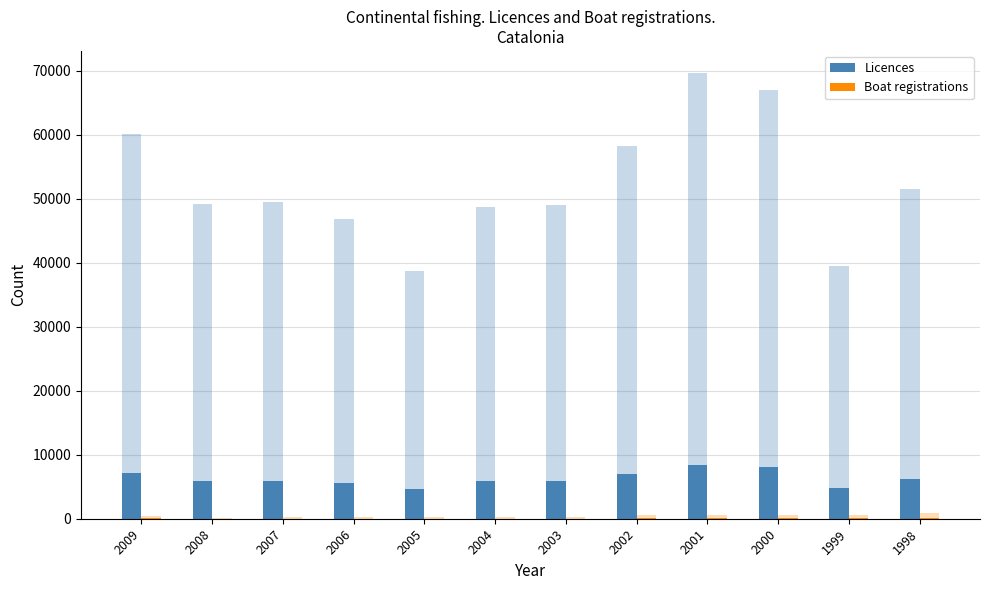

Reading left to right, what are all the values shown in this chart?

Licences: 2009=7224.1	2008=5907.7	2007=5939.9	2006=5619.6	2005=4651.6	2004=5837.4	2003=5887.3	2002=6987.6	2001=8355.4	2000=8033.3	1999=4748.8	1998=6183.5
Boat registrations: 2009=50.6	2008=19.8	2007=32.2	2006=29.2	2005=31.8	2004=34.7	2003=34.2	2002=61.0	2001=63.5	2000=65.0	1999=65.9	1998=104.6